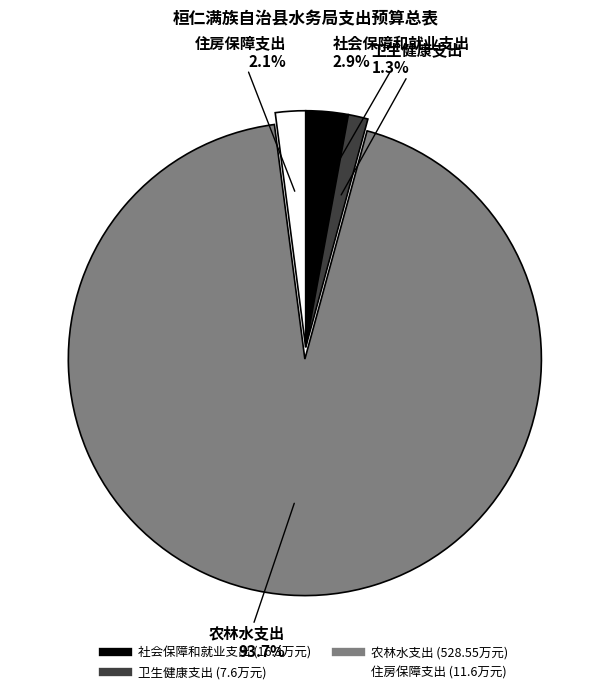

Combined, what portion of the pie is 卫生健康支出 and 住房保障支出?

3.4%